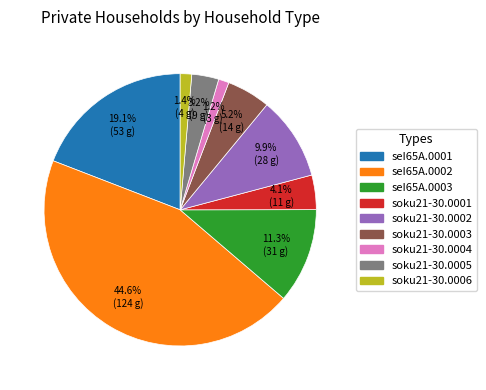

The seI65A.0001 slice represents 30% of the pie. True or false?

False